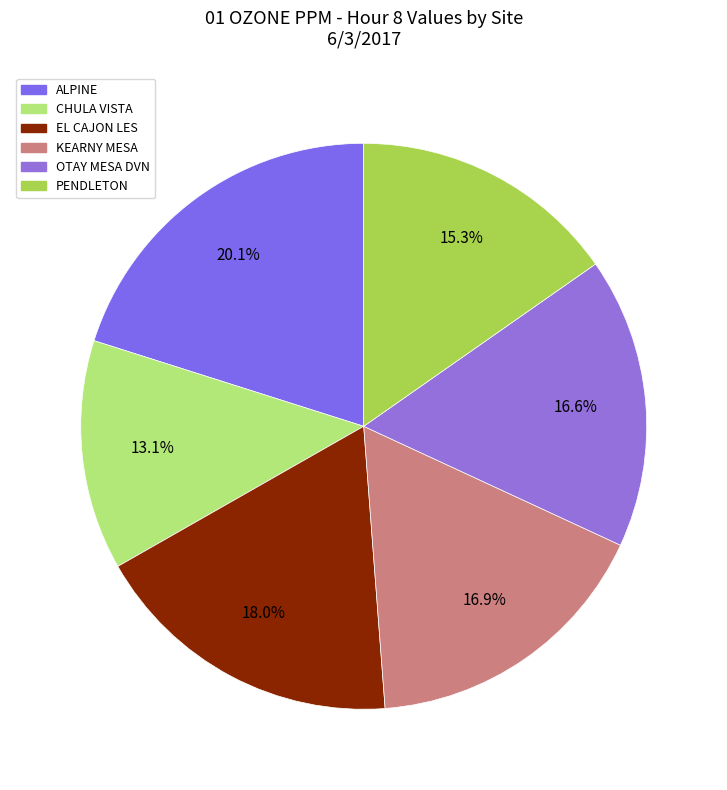

Count the number of slices in the pie.

6